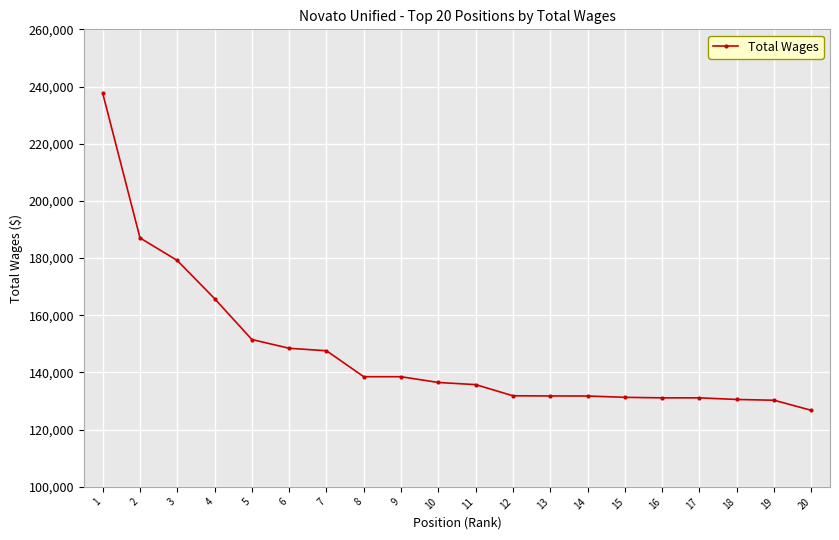

What is the value of the 1st point from the left?

237670